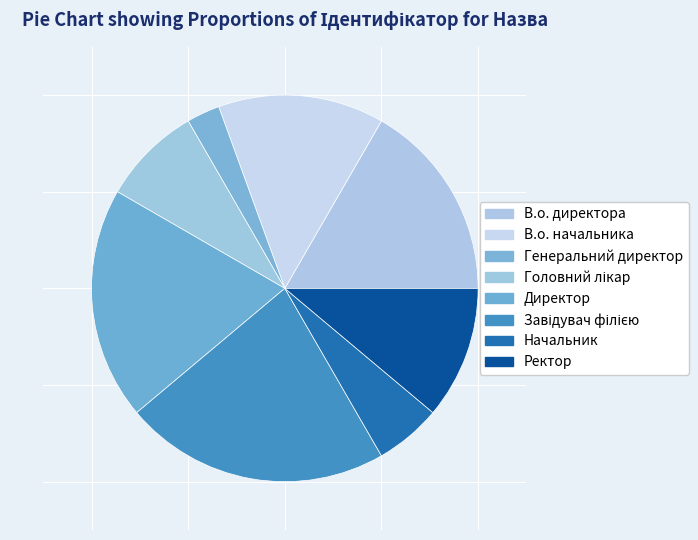

To the nearest percent, what is the average slice percentage?

12%